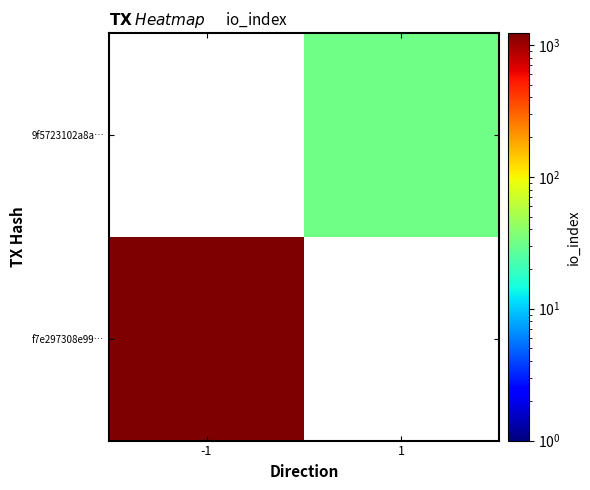

Which label corresponds to the smallest value in the chart?

1